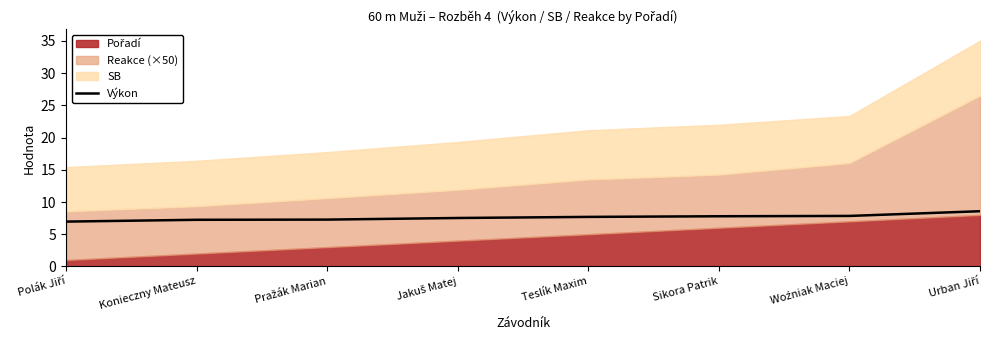

Rank the categories by value from lowest to highest.

Polák Jiří, Konieczny Mateusz, Pražák Marian, Jakuš Matej, Teslík Maxim, Sikora Patrik, Woźniak Maciej, Urban Jiří